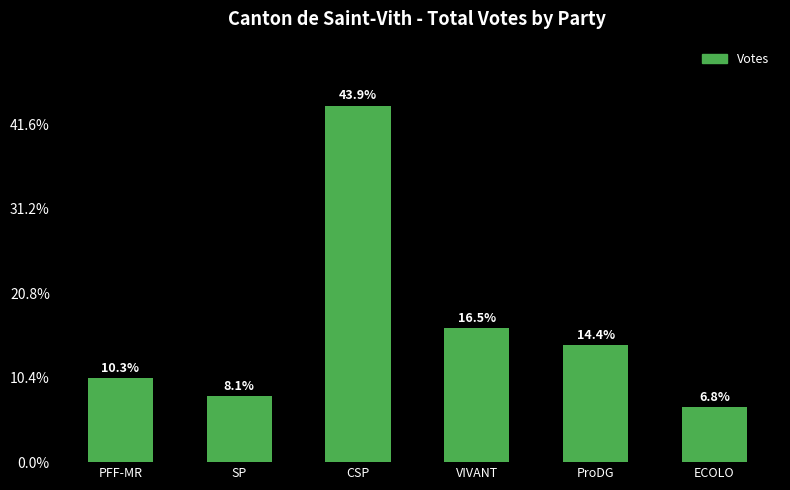

Does the chart contain any negative values?

No